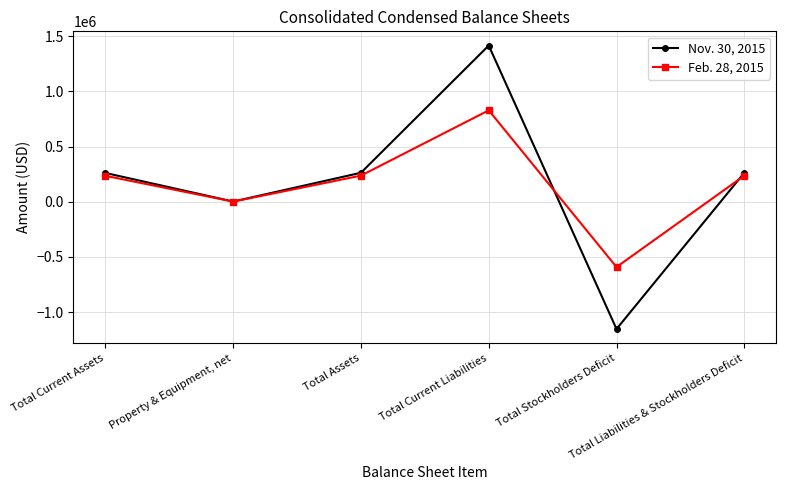

Which label corresponds to the largest value in the chart?

Total Current Liabilities